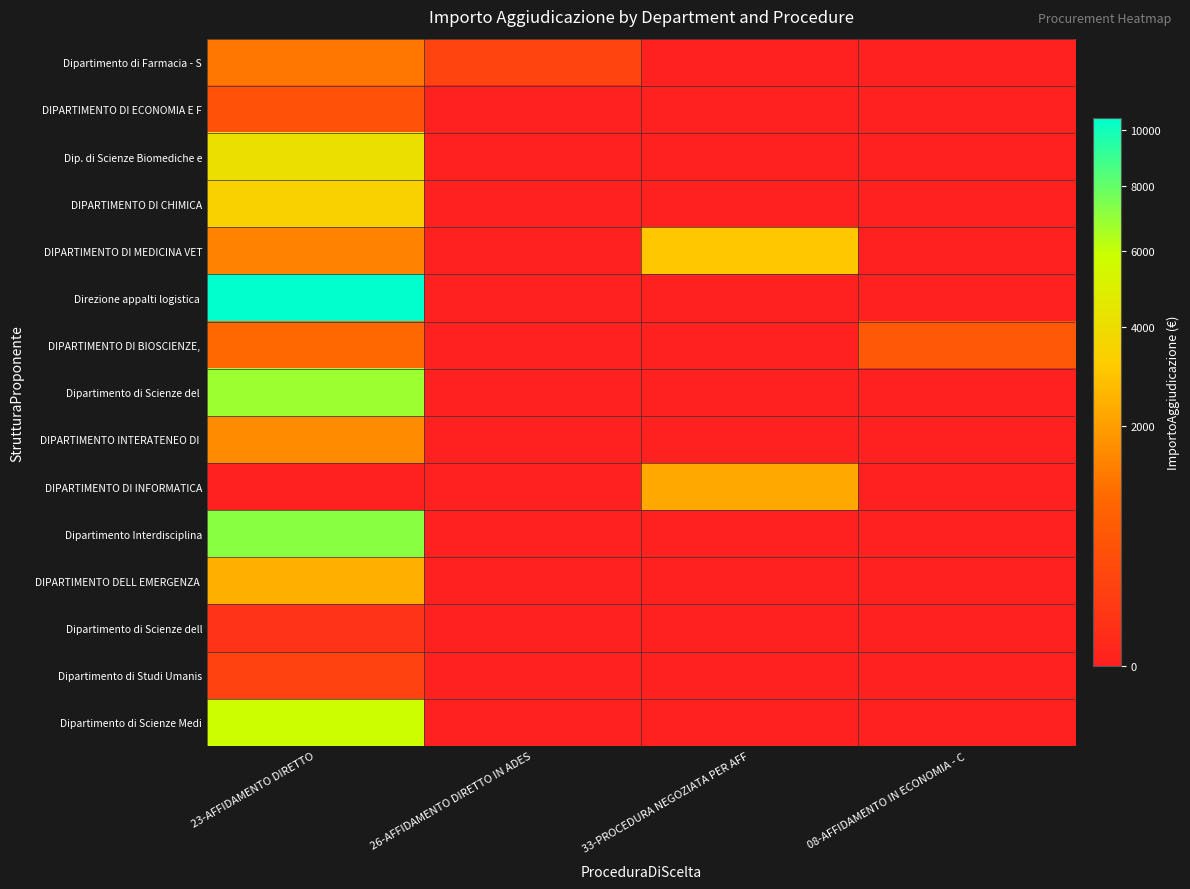

Between 08-AFFIDAMENTO IN ECONOMIA - C and 33-PROCEDURA NEGOZIATA PER AFF, which is larger?

08-AFFIDAMENTO IN ECONOMIA - C